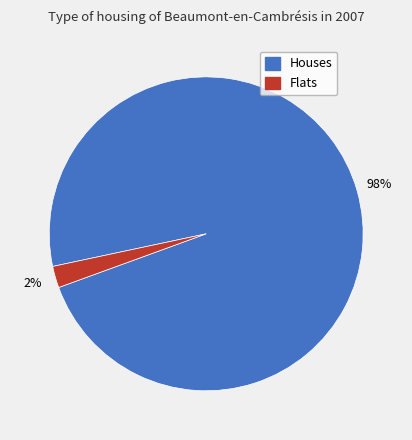

To the nearest percent, what is the difference between the largest and smallest slice percentages?

96%